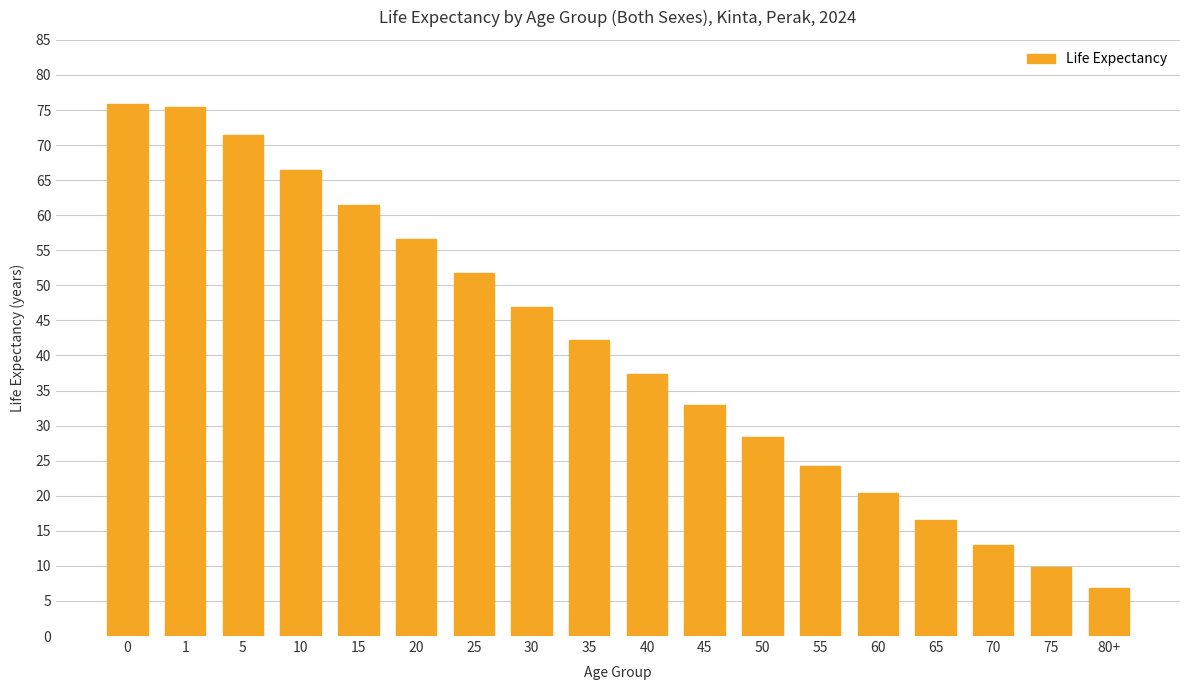

Does the chart contain any negative values?

No